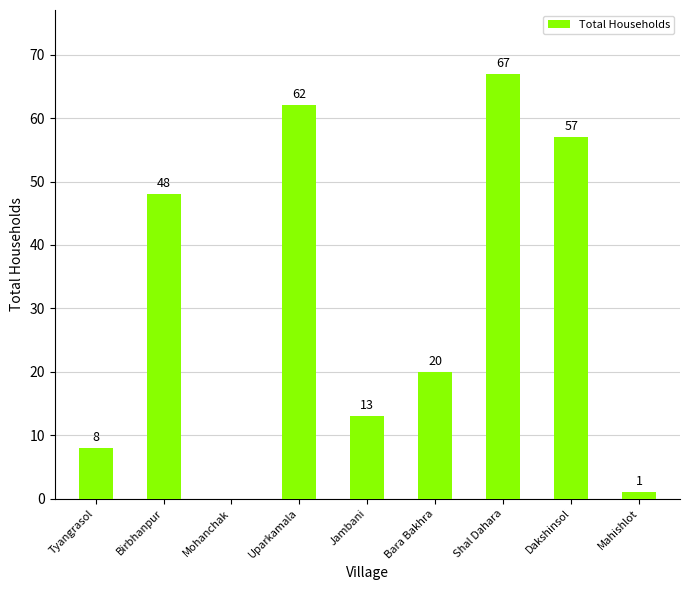

What is the change in value from Jambani to Shal Dahara?

+54